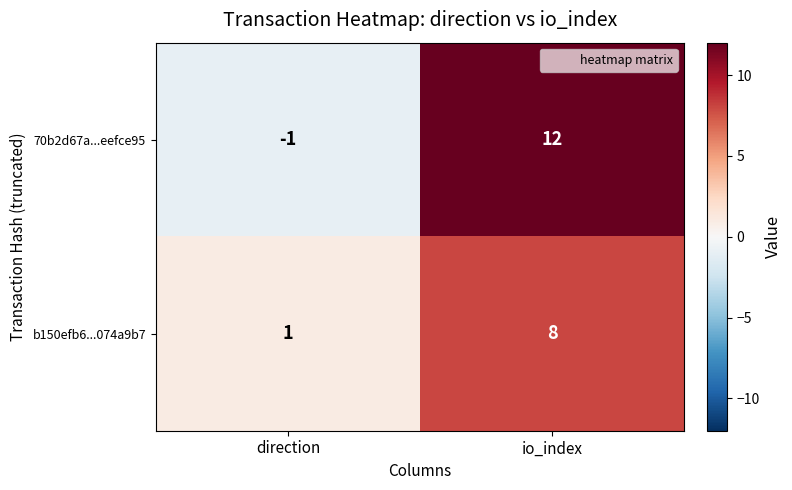

Which series changed the most between direction and io_index?

70b2d67a...eefce95